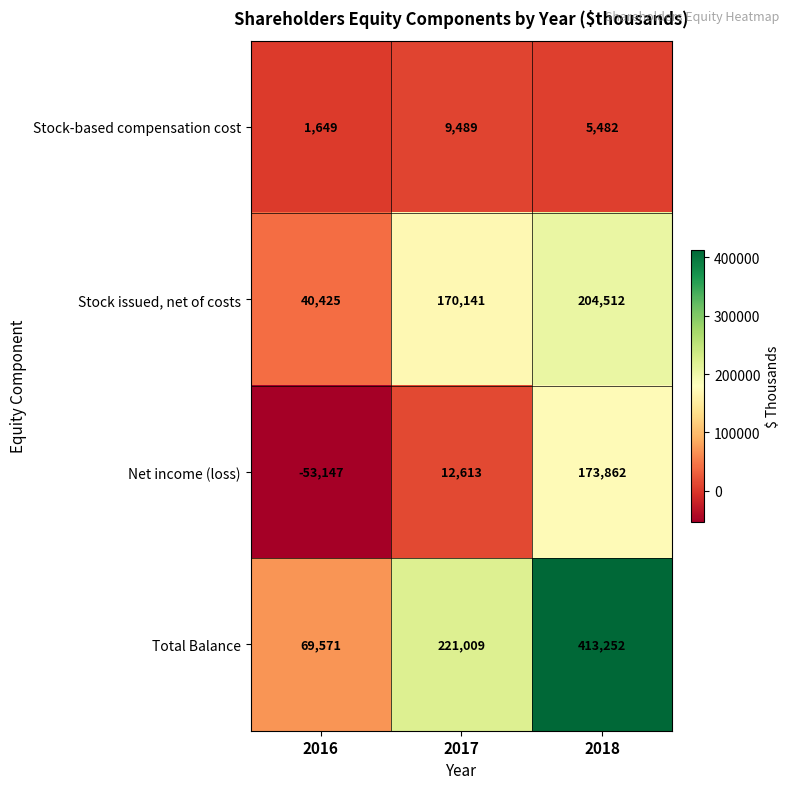

How many Stock-based compensation cost values are between 1649 and 9489?

3